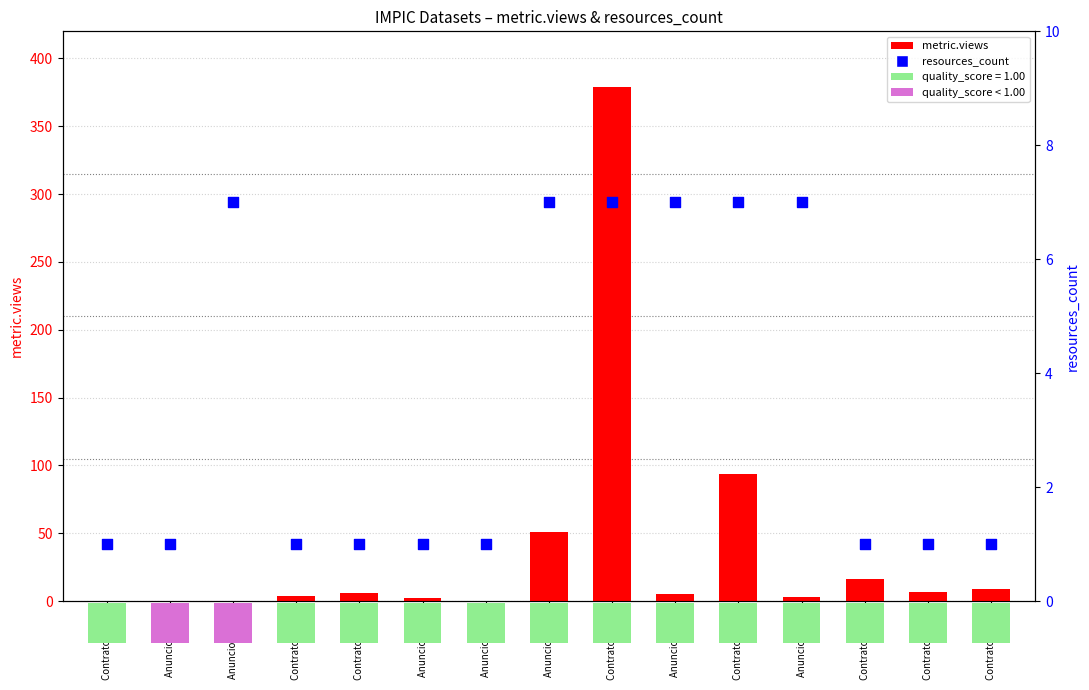

Is the value of metric.views at Contratos 2019 greater than the value of resources_count at Anuncios 2024?

Yes